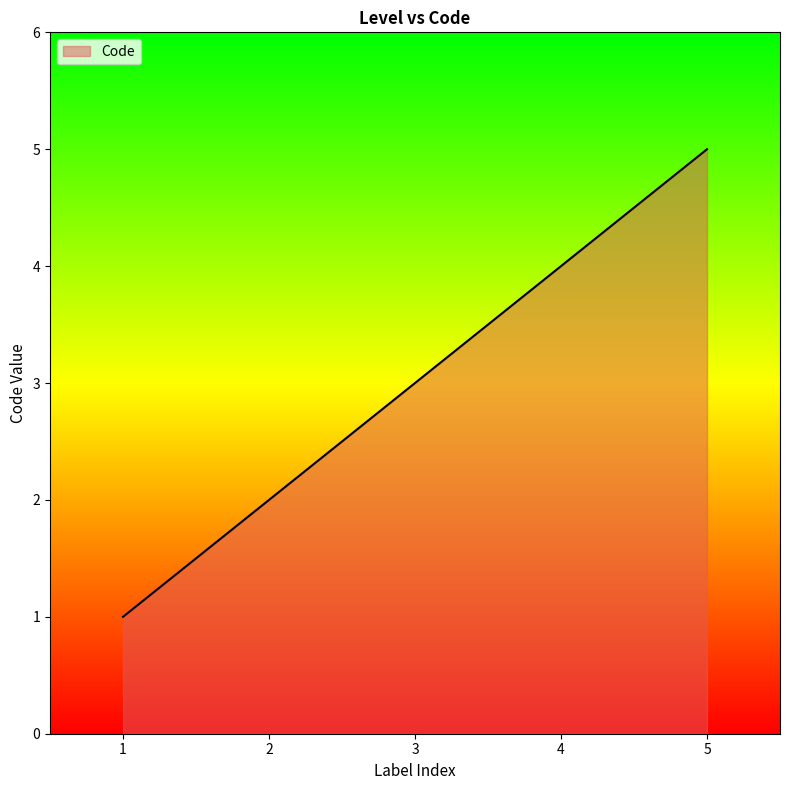

Rank the categories by value from highest to lowest.

5, 4, 3, 2, 1